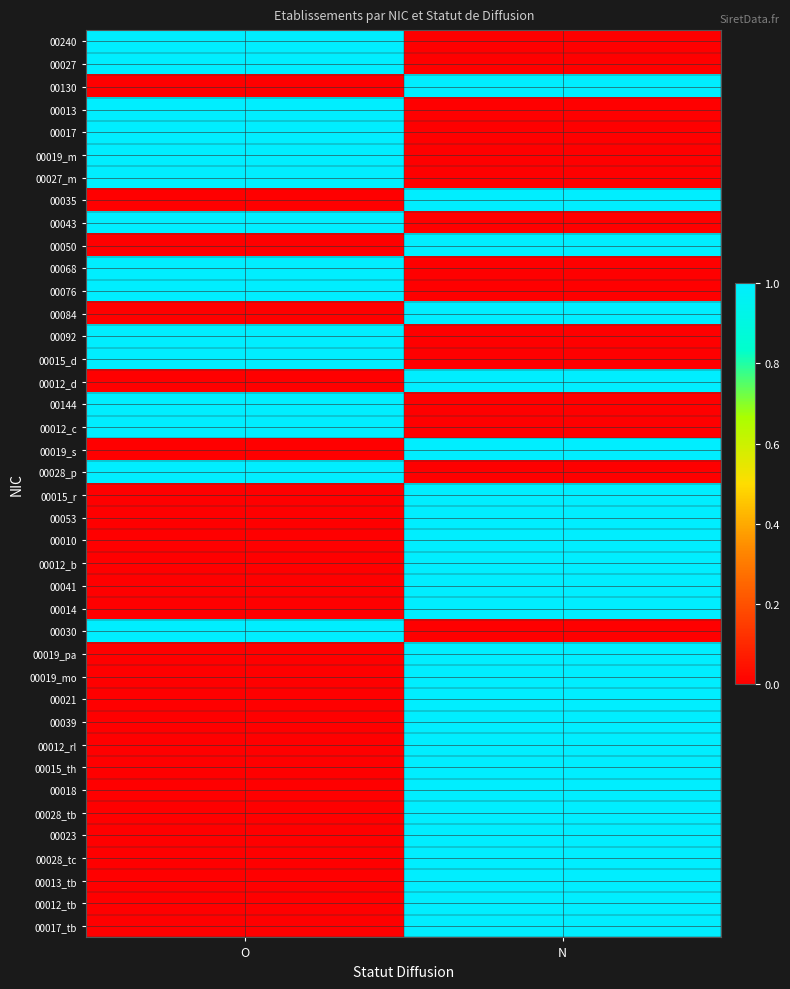

Rank the series by their maximum value, from lowest to highest.

00240, 00027, 00130, 00013, 00017, 00019_m, 00027_m, 00035, 00043, 00050, 00068, 00076, 00084, 00092, 00015_d, 00012_d, 00144, 00012_c, 00019_s, 00028_p, 00015_r, 00053, 00010, 00012_b, 00041, 00014, 00030, 00019_pa, 00019_mo, 00021, 00039, 00012_rl, 00015_th, 00018, 00028_tb, 00023, 00028_tc, 00013_tb, 00012_tb, 00017_tb